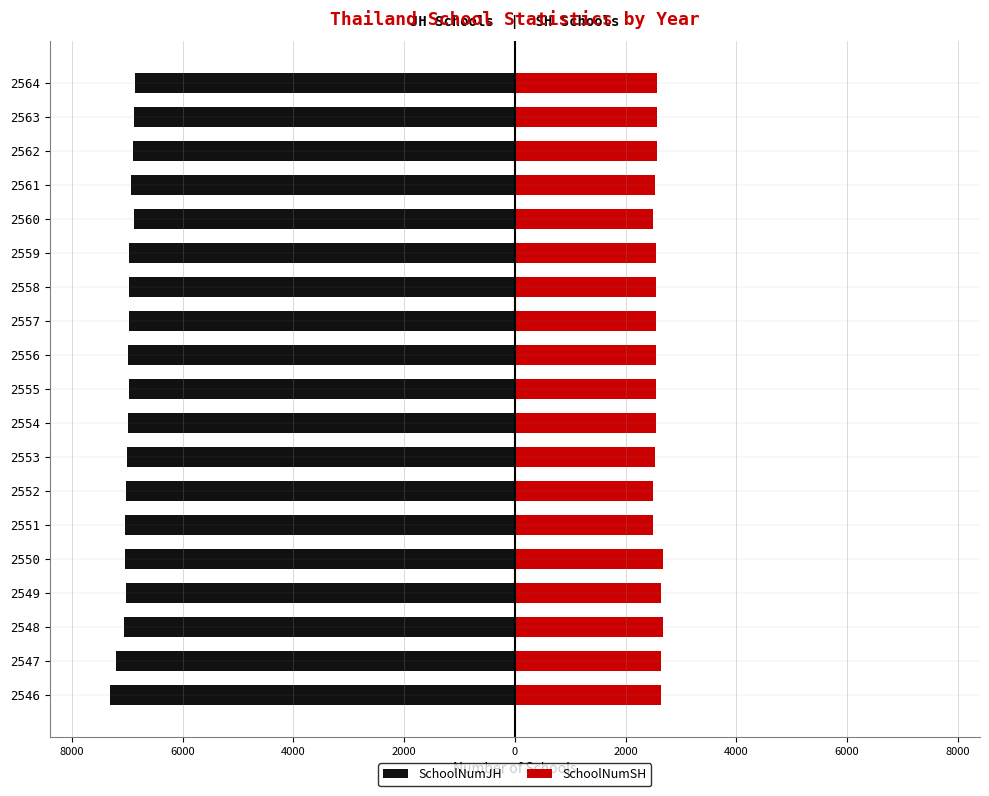

What is the difference between the maximum and minimum values in the SchoolNumSH series?

197